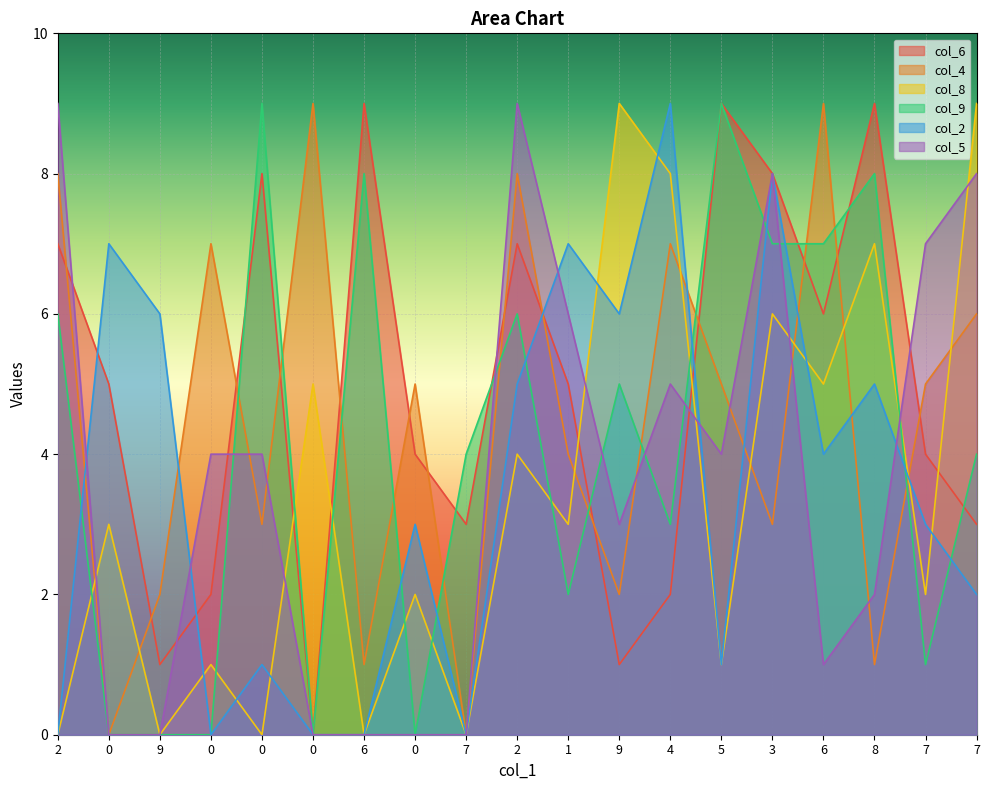

True or false: col_9 and col_5 cross at least once.

True